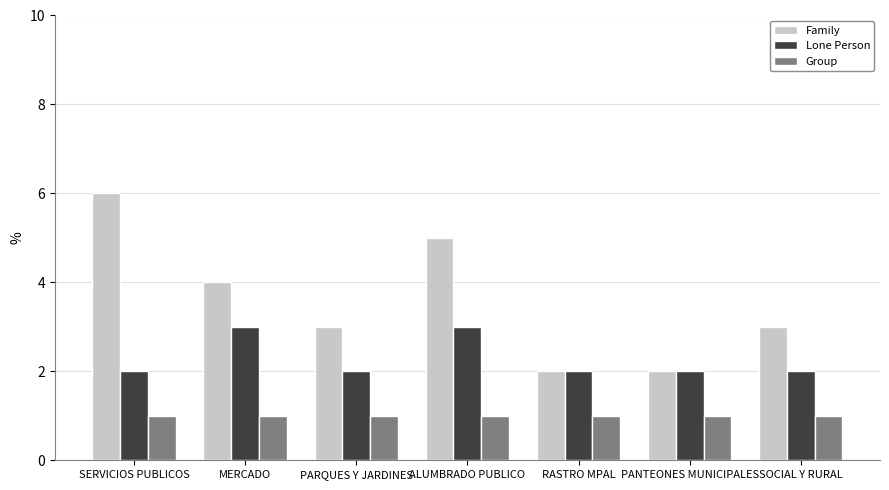

The value of Lone Person at RASTRO MPAL is 3. True or false?

False